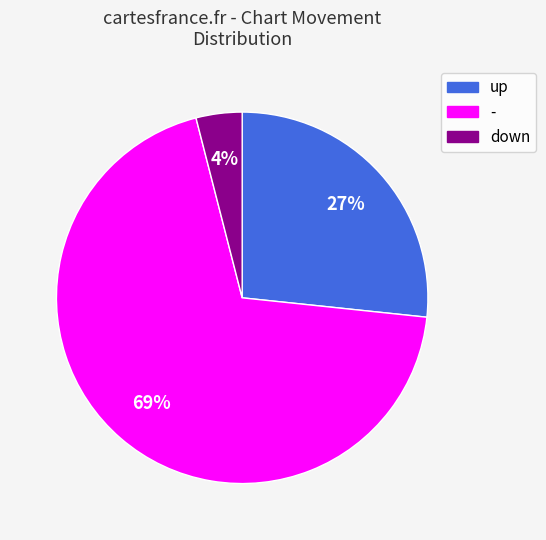

To the nearest percent, what is the average slice percentage?

33%